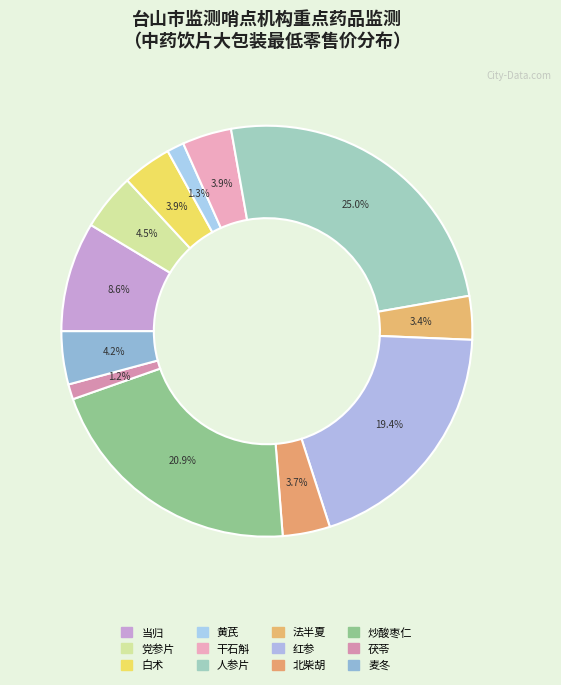

To the nearest percent, what is the difference between the largest and smallest slice percentages?

24%